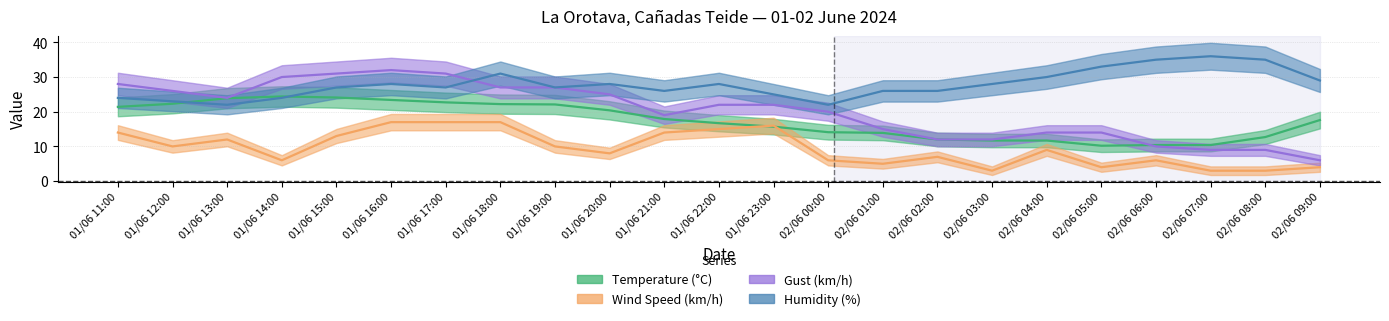

Reading left to right, transcribe all the data shown in this chart.

Temperature (°C): 01/06 11:00=21.4	01/06 12:00=22.3	01/06 13:00=23.9	01/06 14:00=24.4	01/06 15:00=24.1	01/06 16:00=23.4	01/06 17:00=22.7	01/06 18:00=22.2	01/06 19:00=22.1	01/06 20:00=20.4	01/06 21:00=17.9	01/06 22:00=16.7	01/06 23:00=15.7	02/06 00:00=14.1	02/06 01:00=13.9	02/06 02:00=12.0	02/06 03:00=11.7	02/06 04:00=11.7	02/06 05:00=10.2	02/06 06:00=10.4	02/06 07:00=10.4	02/06 08:00=12.7	02/06 09:00=17.6
Wind Speed (km/h): 01/06 11:00=14.0	01/06 12:00=10.0	01/06 13:00=12.0	01/06 14:00=6.0	01/06 15:00=13.0	01/06 16:00=17.0	01/06 17:00=17.0	01/06 18:00=17.0	01/06 19:00=10.0	01/06 20:00=8.0	01/06 21:00=14.0	01/06 22:00=15.0	01/06 23:00=16.0	02/06 00:00=6.0	02/06 01:00=5.0	02/06 02:00=7.0	02/06 03:00=3.0	02/06 04:00=9.0	02/06 05:00=4.0	02/06 06:00=6.0	02/06 07:00=3.0	02/06 08:00=3.0	02/06 09:00=4.0
Gust (km/h): 01/06 11:00=28.0	01/06 12:00=26.0	01/06 13:00=24.0	01/06 14:00=30.0	01/06 15:00=31.0	01/06 16:00=32.0	01/06 17:00=31.0	01/06 18:00=27.0	01/06 19:00=27.0	01/06 20:00=25.0	01/06 21:00=19.0	01/06 22:00=22.0	01/06 23:00=22.0	02/06 00:00=20.0	02/06 01:00=15.0	02/06 02:00=12.0	02/06 03:00=12.0	02/06 04:00=14.0	02/06 05:00=14.0	02/06 06:00=10.0	02/06 07:00=9.0	02/06 08:00=9.0	02/06 09:00=6.0
Humidity (%): 01/06 11:00=24.0	01/06 12:00=23.0	01/06 13:00=22.0	01/06 14:00=24.0	01/06 15:00=27.0	01/06 16:00=28.0	01/06 17:00=27.0	01/06 18:00=31.0	01/06 19:00=27.0	01/06 20:00=28.0	01/06 21:00=26.0	01/06 22:00=28.0	01/06 23:00=25.0	02/06 00:00=22.0	02/06 01:00=26.0	02/06 02:00=26.0	02/06 03:00=28.0	02/06 04:00=30.0	02/06 05:00=33.0	02/06 06:00=35.0	02/06 07:00=36.0	02/06 08:00=35.0	02/06 09:00=29.0